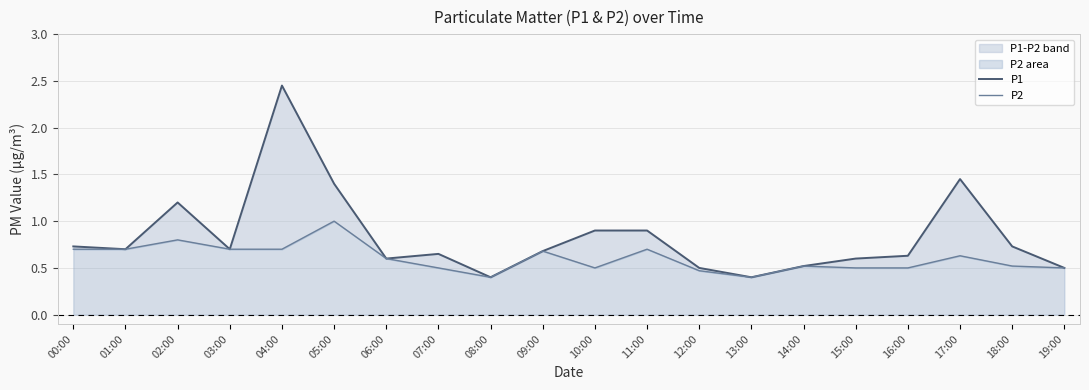

At how many categories does at least one series exceed 1?

4